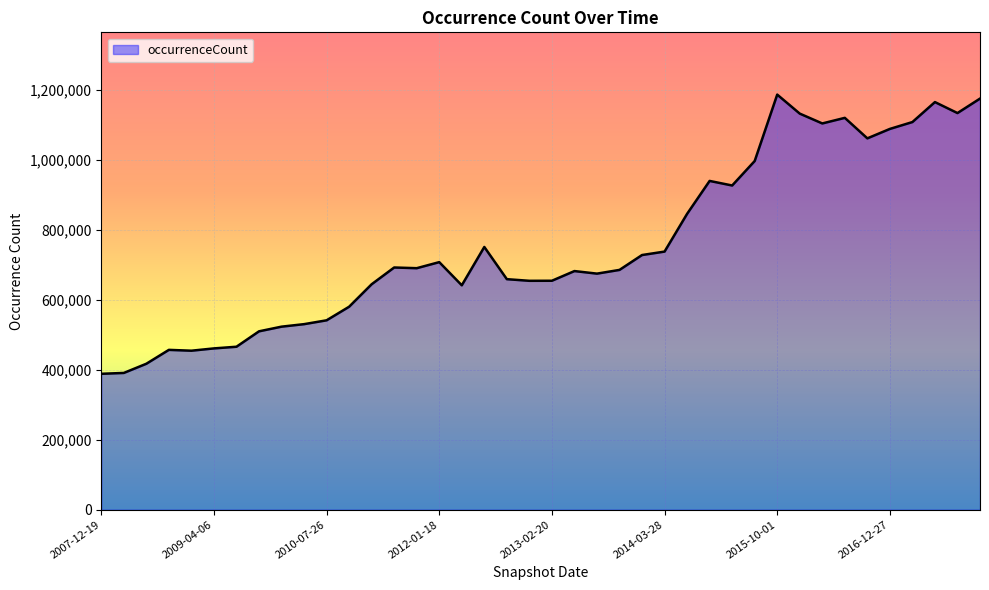

What is the difference between the second highest and minimum values?

786499